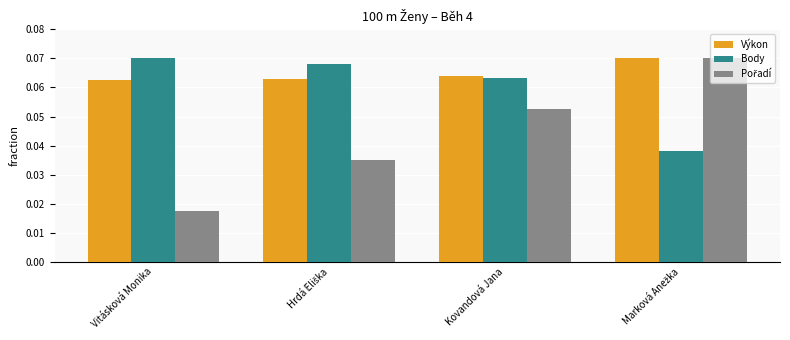

Which series has the largest total across all categories?

Výkon